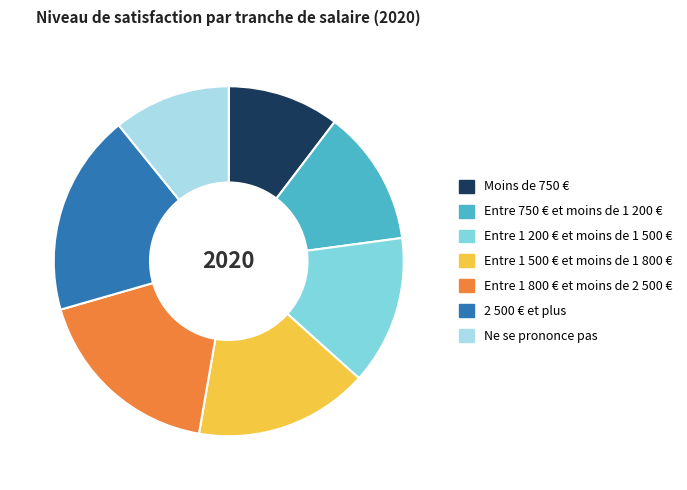

The Entre 1 800 € et moins de 2 500 € slice represents 28% of the pie. True or false?

False